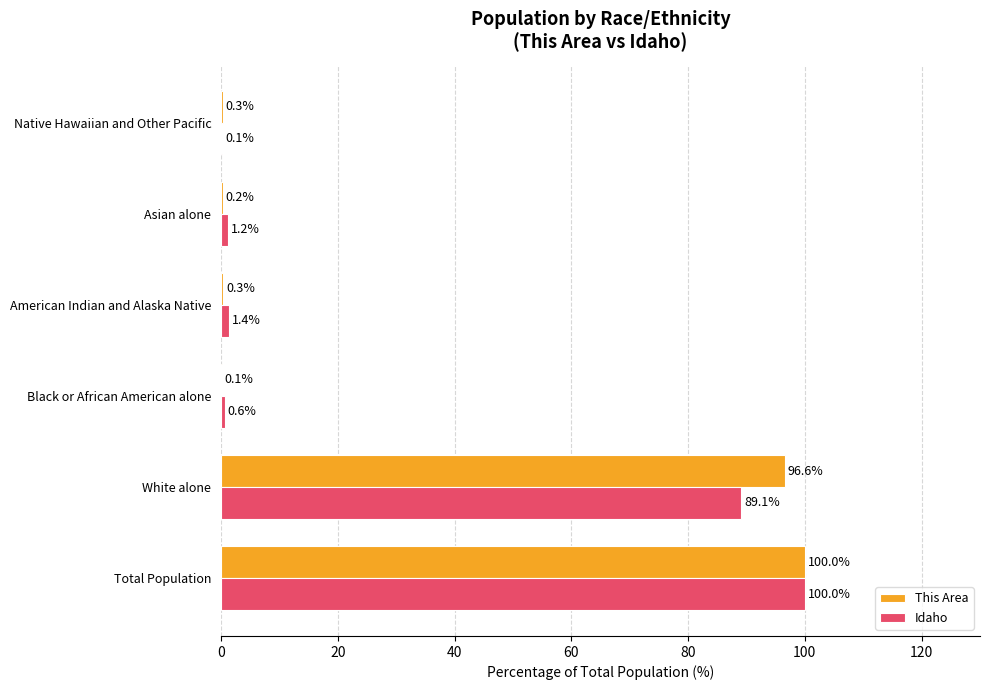

Which series changed the most between Total Population and Native Hawaiian and Other Pacific?

Idaho